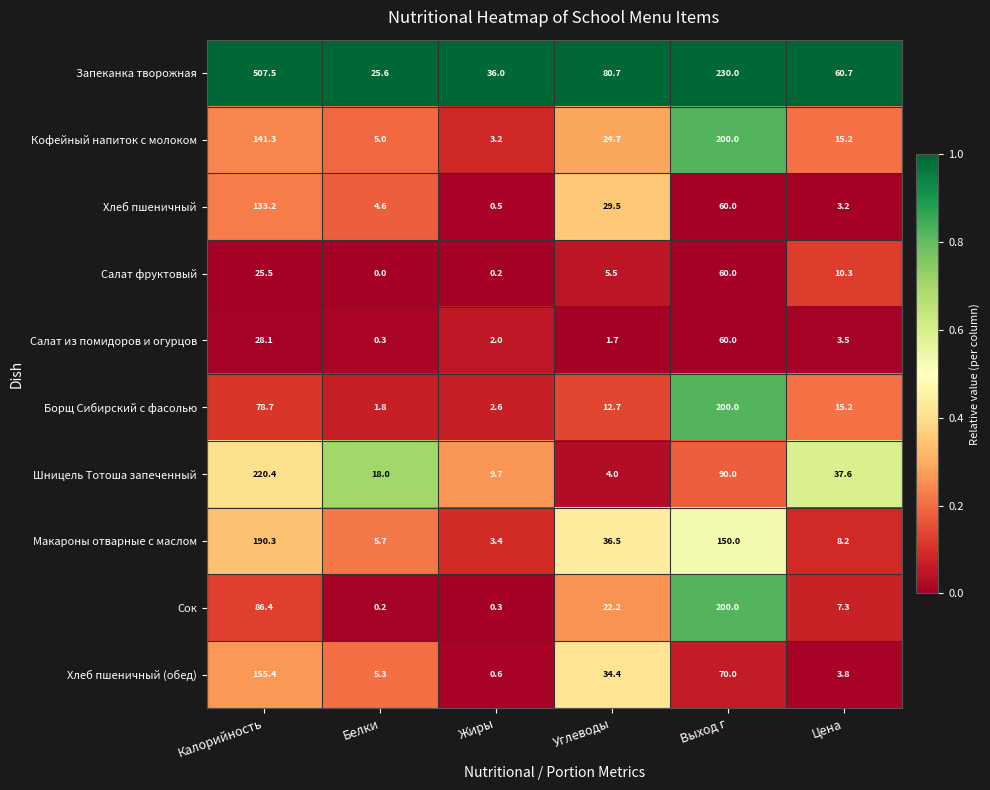

What is the difference between the maximum and second lowest values in the Макароны отварные с маслом series?

184.6